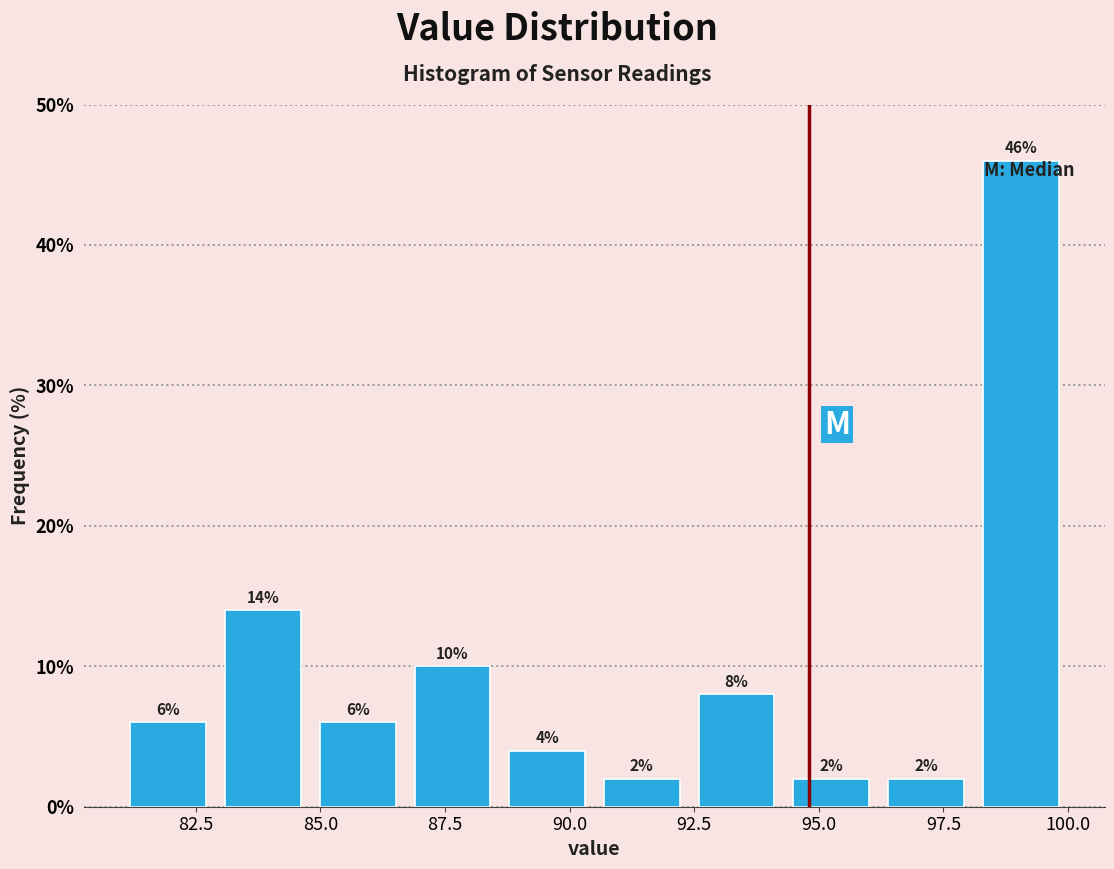

Read against the x-axis, roughly where is the centre of the tallest bar?

99.0